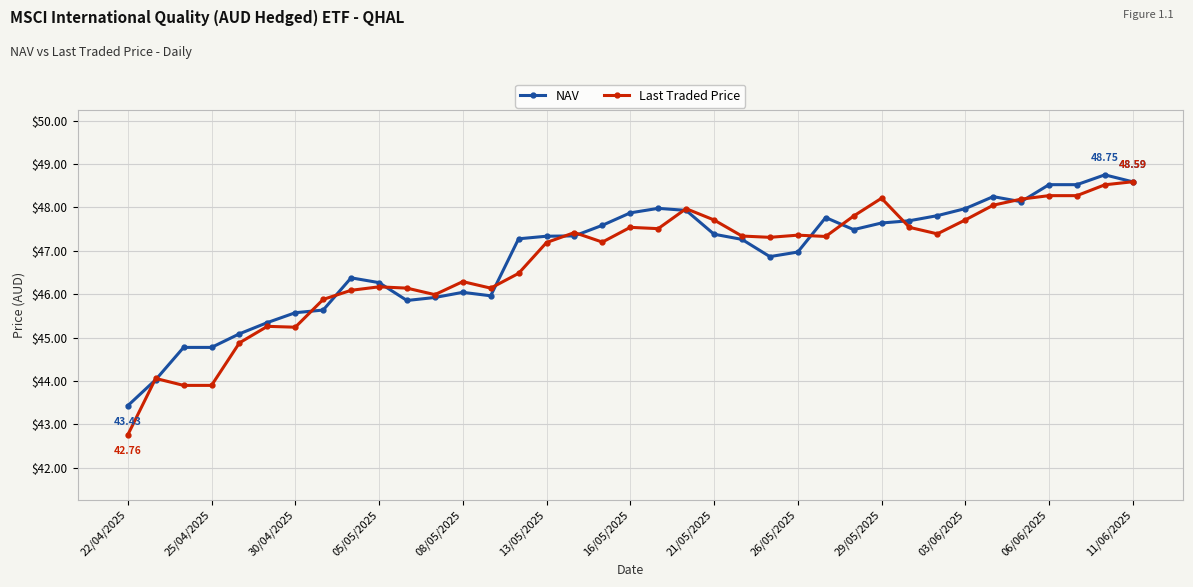

What is the difference between the maximum and minimum values in the Last Traded Price series?

5.8